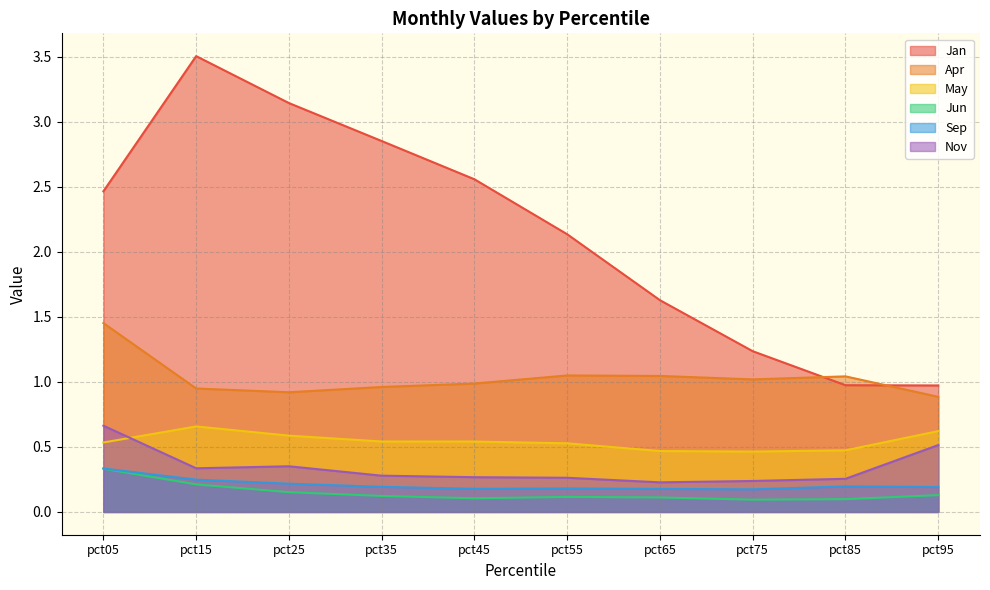

True or false: Jan has a value of 3.5 at pct15.

True